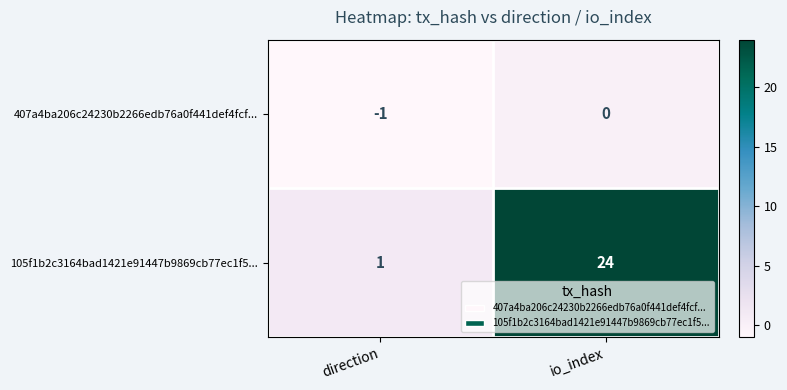

What is the total value across all series at io_index?

24